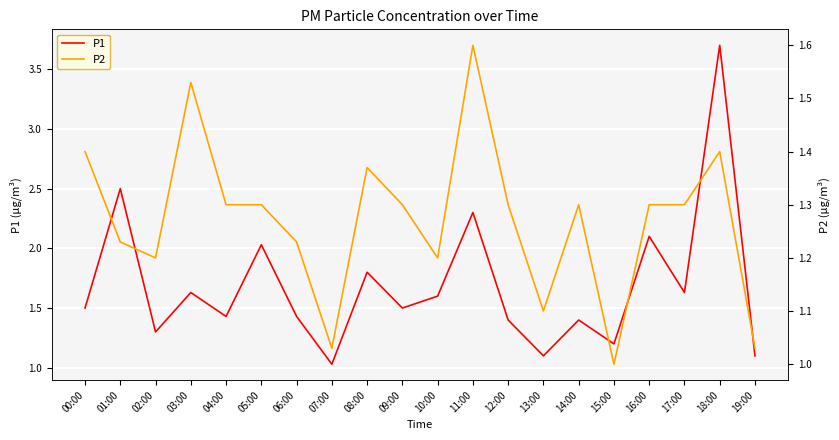

True or false: P1 and P2 intersect in this chart.

False